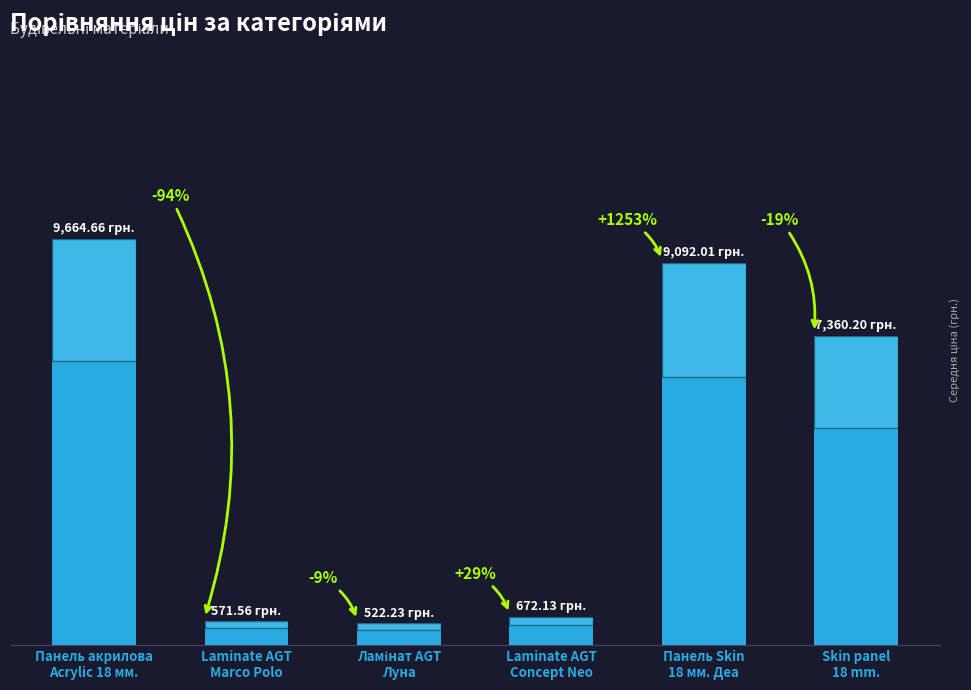

At which label is the value closest to 5093?

Skin panel
18 mm.